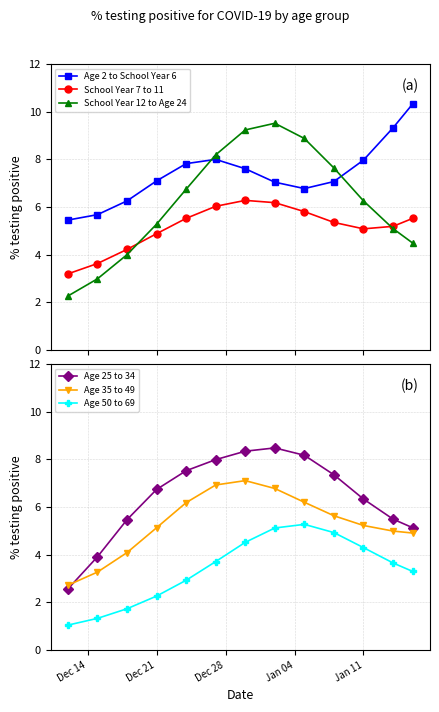

The value of Age 50 to 69 at Dec 21 is 1.3. True or false?

False